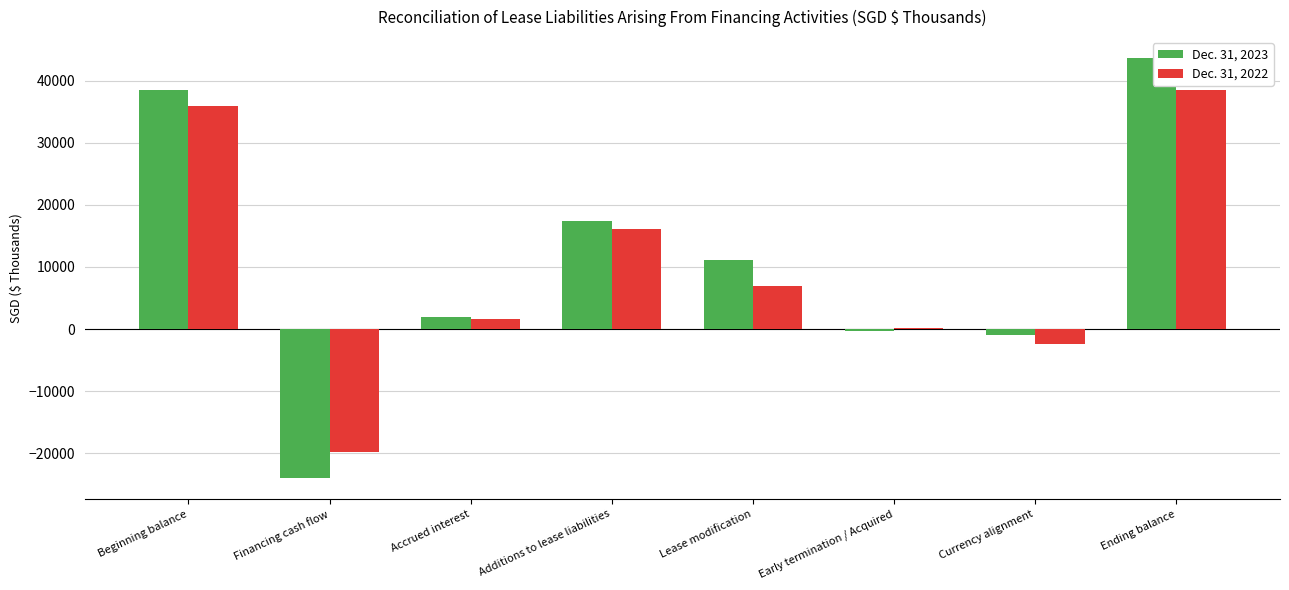

Are the bars grouped side by side (vs. stacked)?

Yes